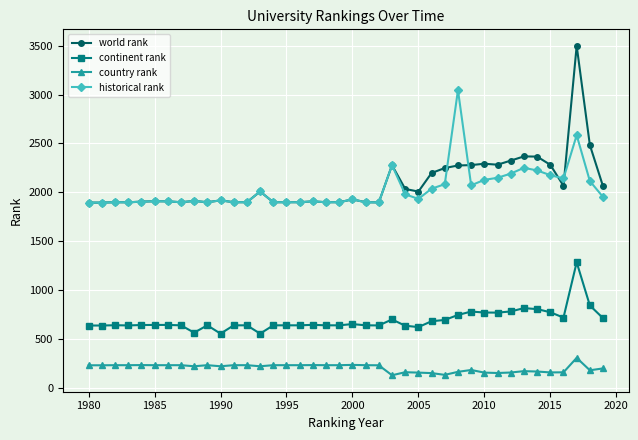

What is the value of the world rank point at the 6th from the left?

1908.0